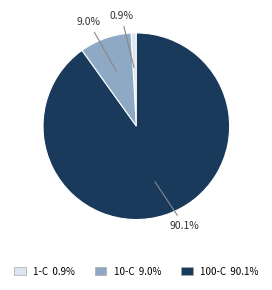

To the nearest percent, what is the average slice percentage?

33%